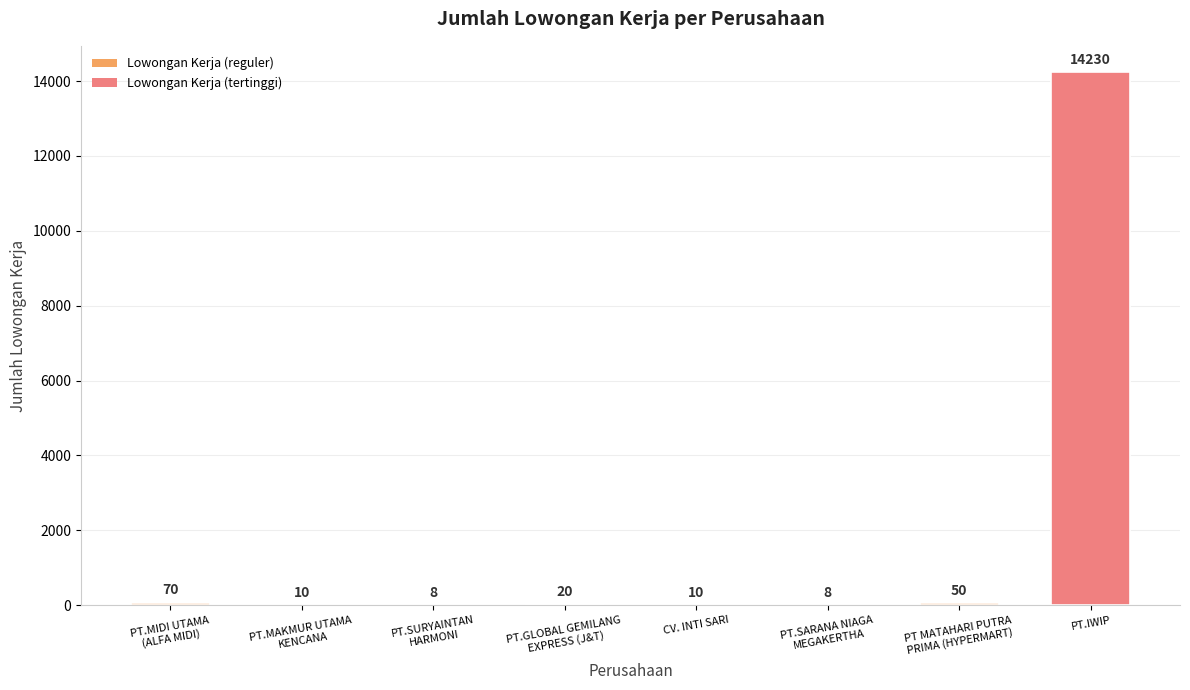

At which label is the value closest to 7119?

PT.MIDI UTAMA
(ALFA MIDI)